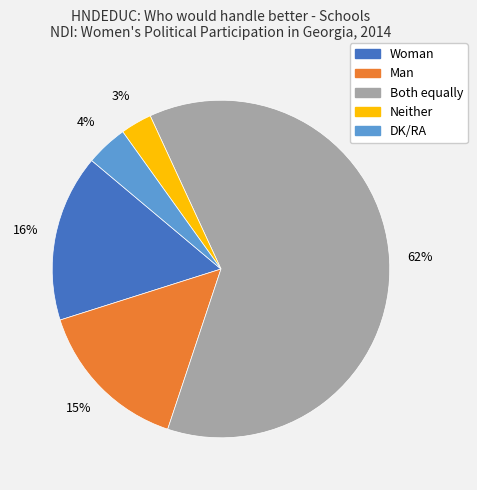

Is it true that Woman is 16% of the pie?

True